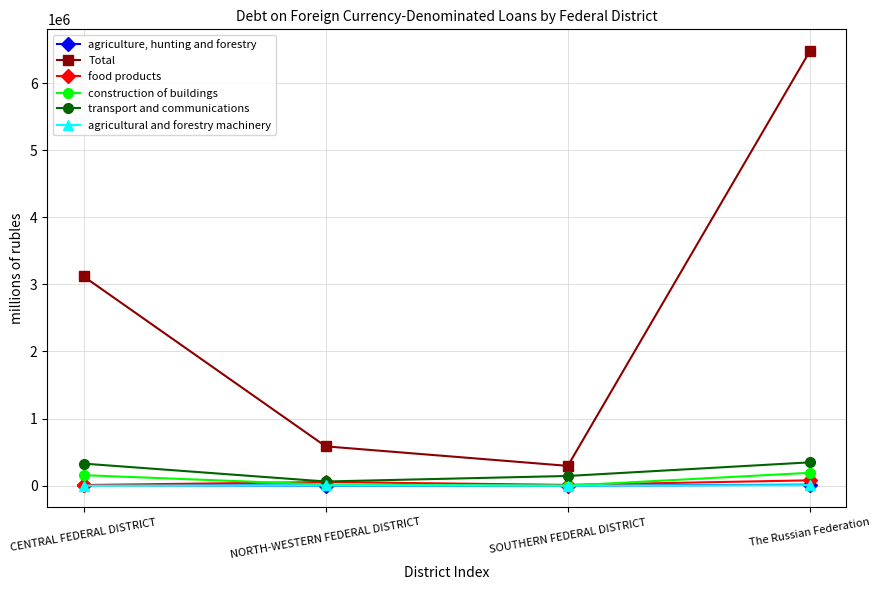

What position from the right is The Russian Federation?

1